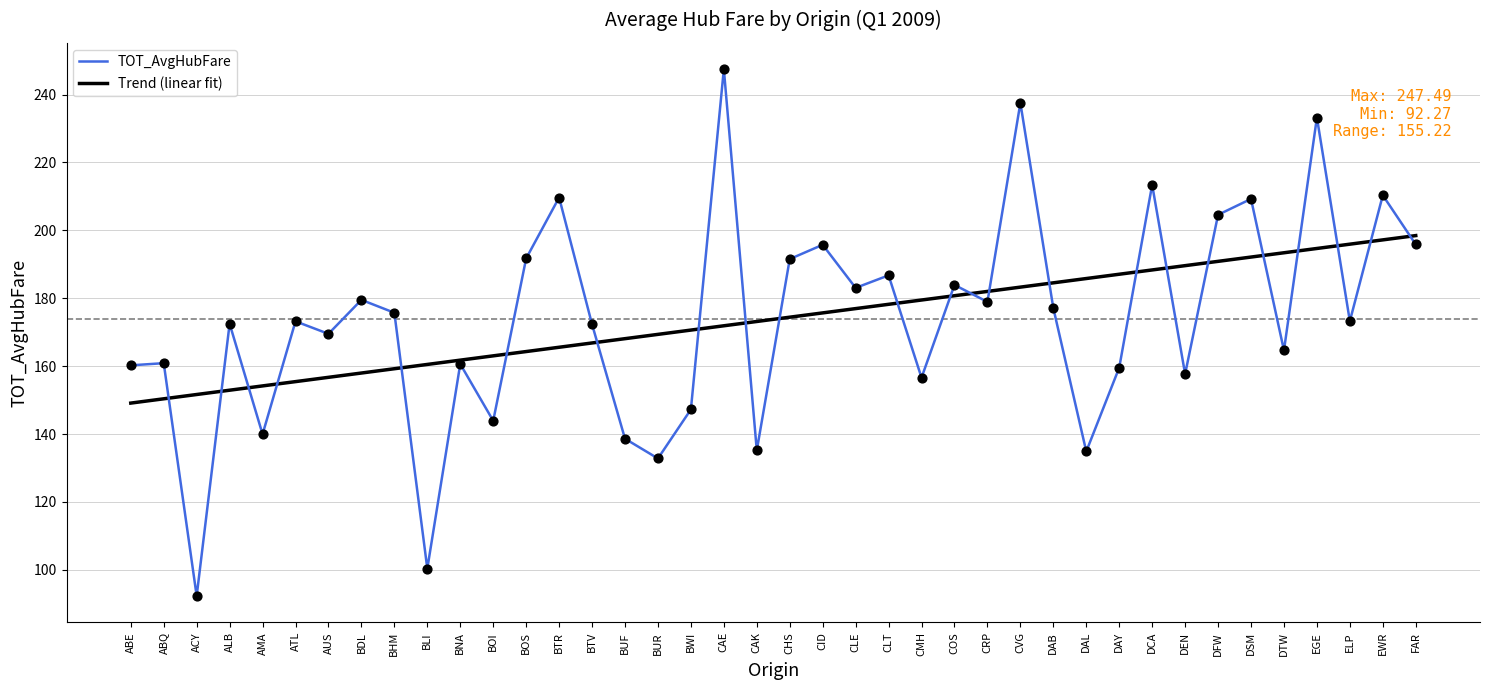

Which series changed the most between BHM and BOI?

TOT_AvgHubFare